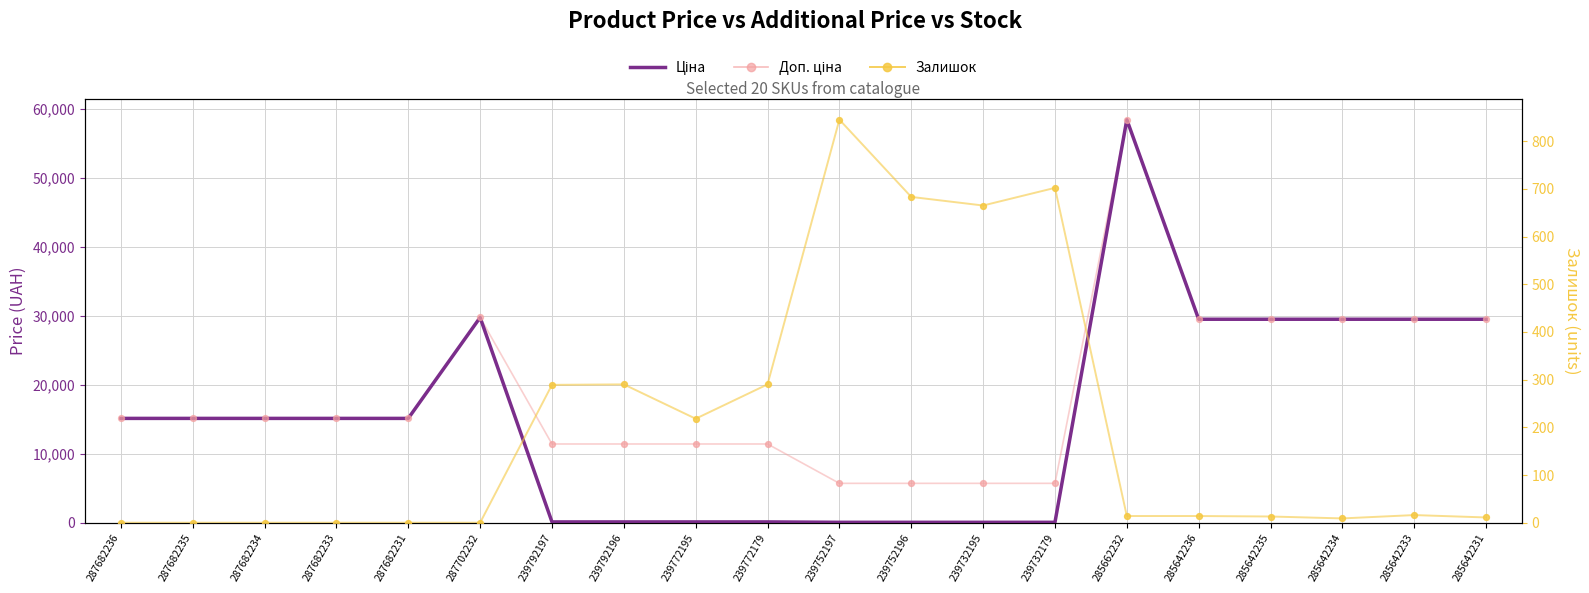

What is the total value across all series at 287682234?

30240.0